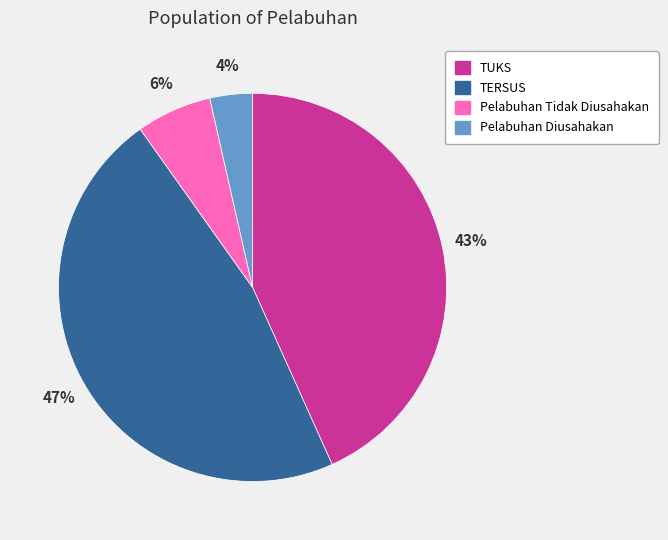

Is there any slice that represents more than half of the pie?

No